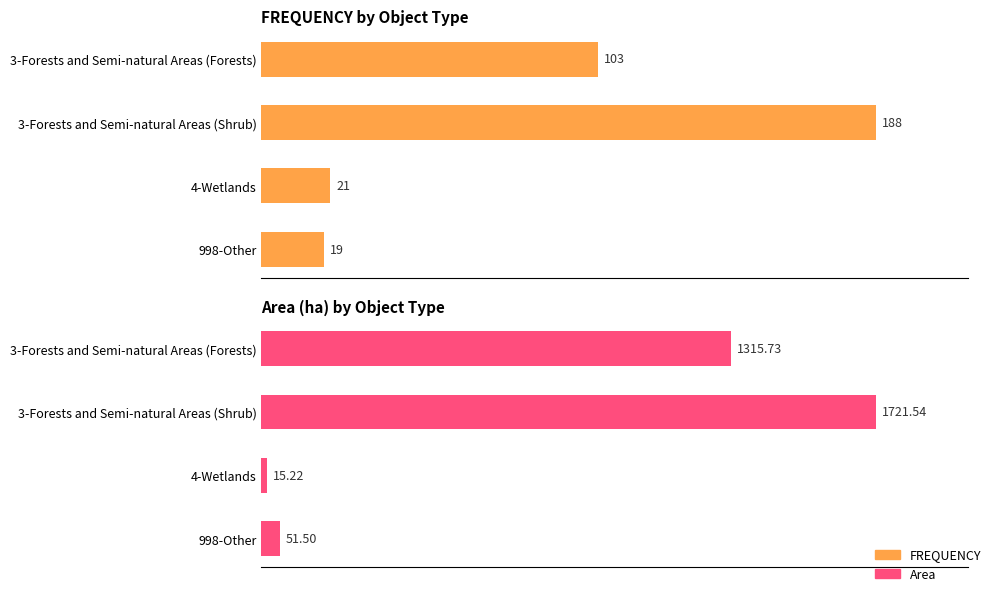

The Area series shows 68.4 at 998-Other. True or false?

False